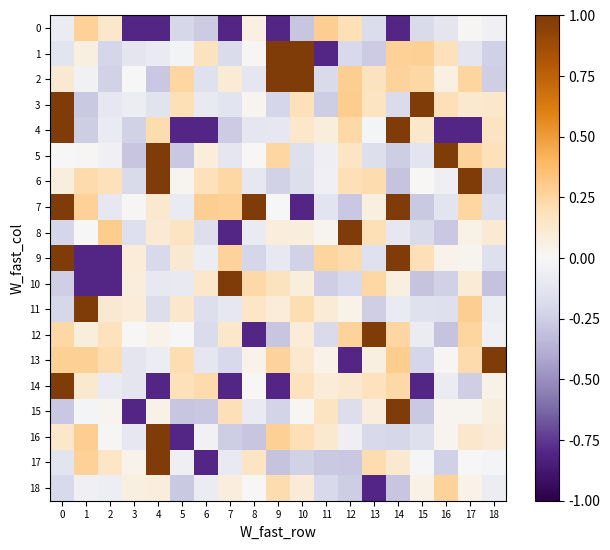

At how many categories does at least one series exceed 0?

19